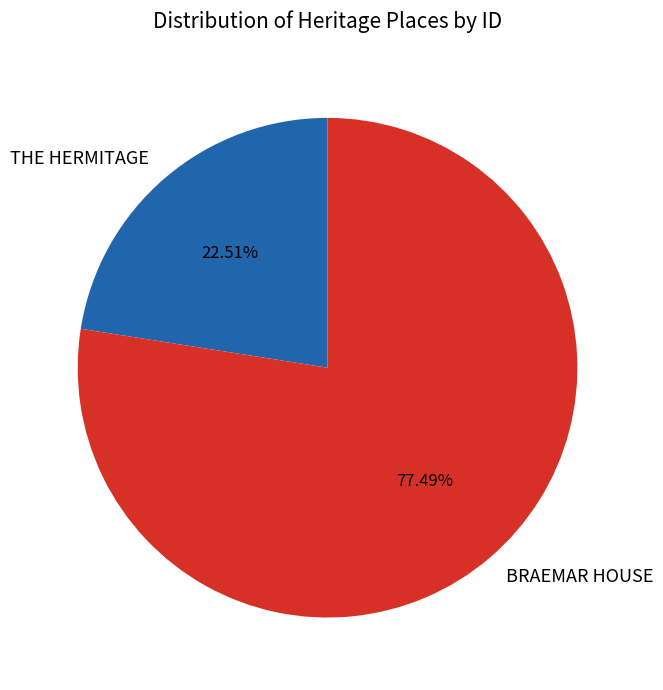

How many segments does this pie chart have?

2